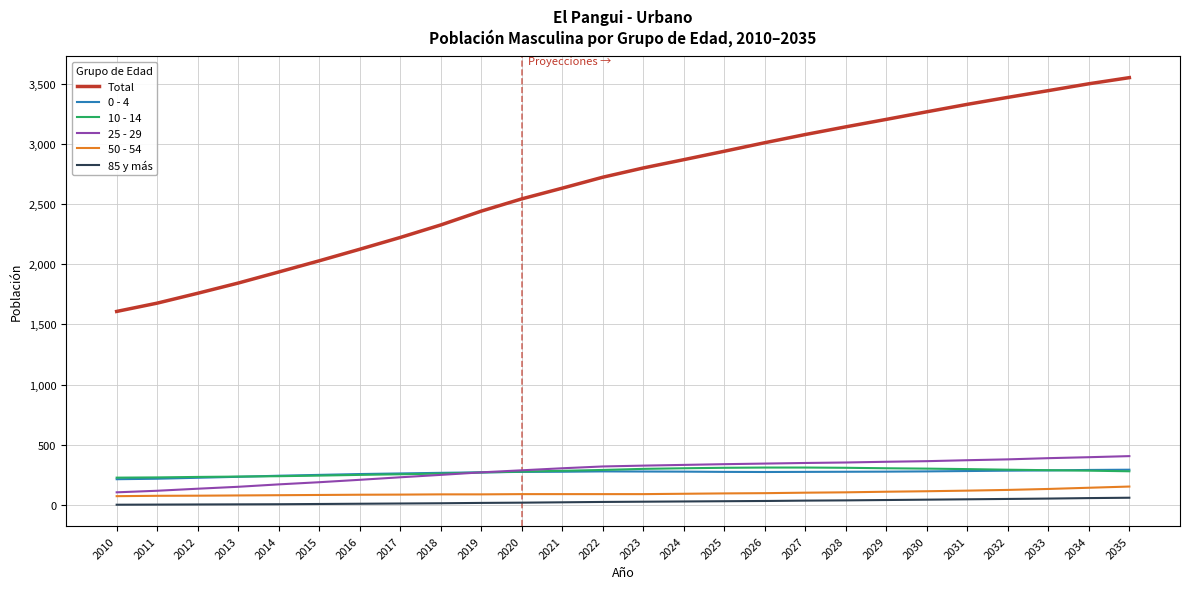

Between 2010 and 2034, which series saw the biggest shift?

Total